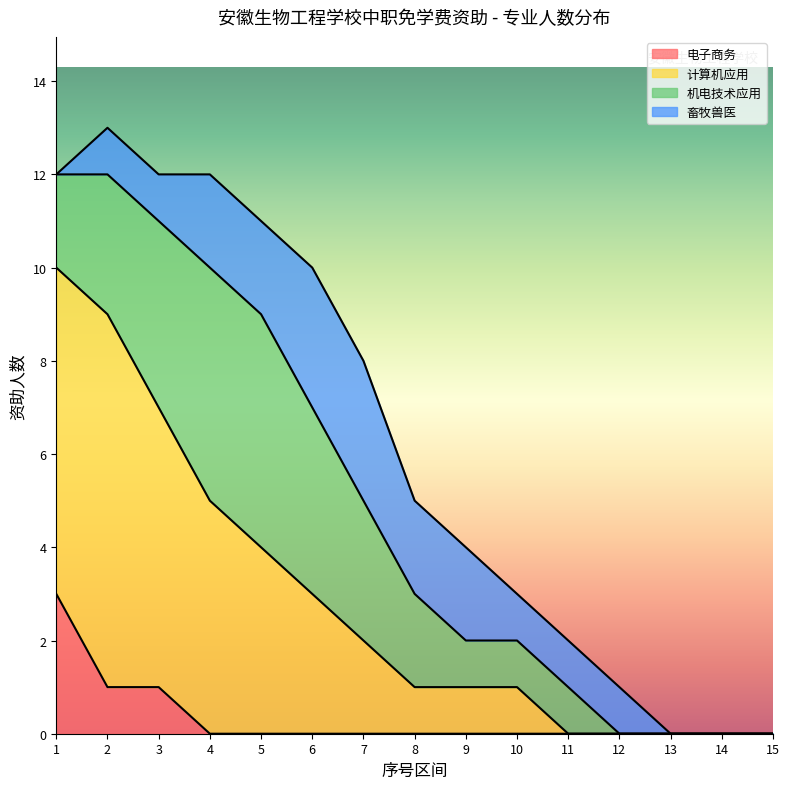

What are all the series names shown in the legend?

电子商务, 计算机应用, 机电技术应用, 畜牧兽医